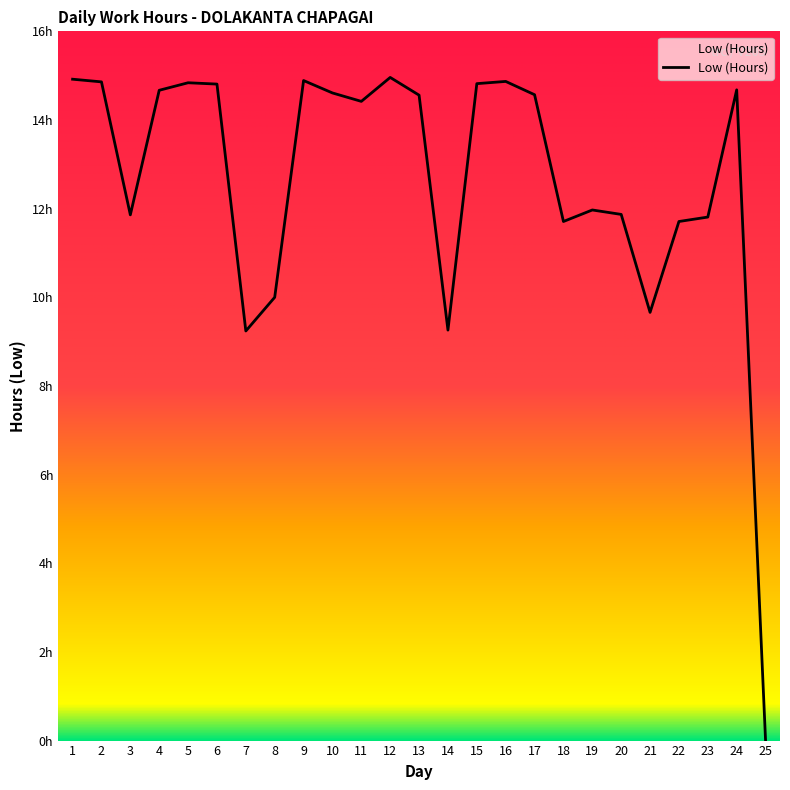

How many positive values are there?

24